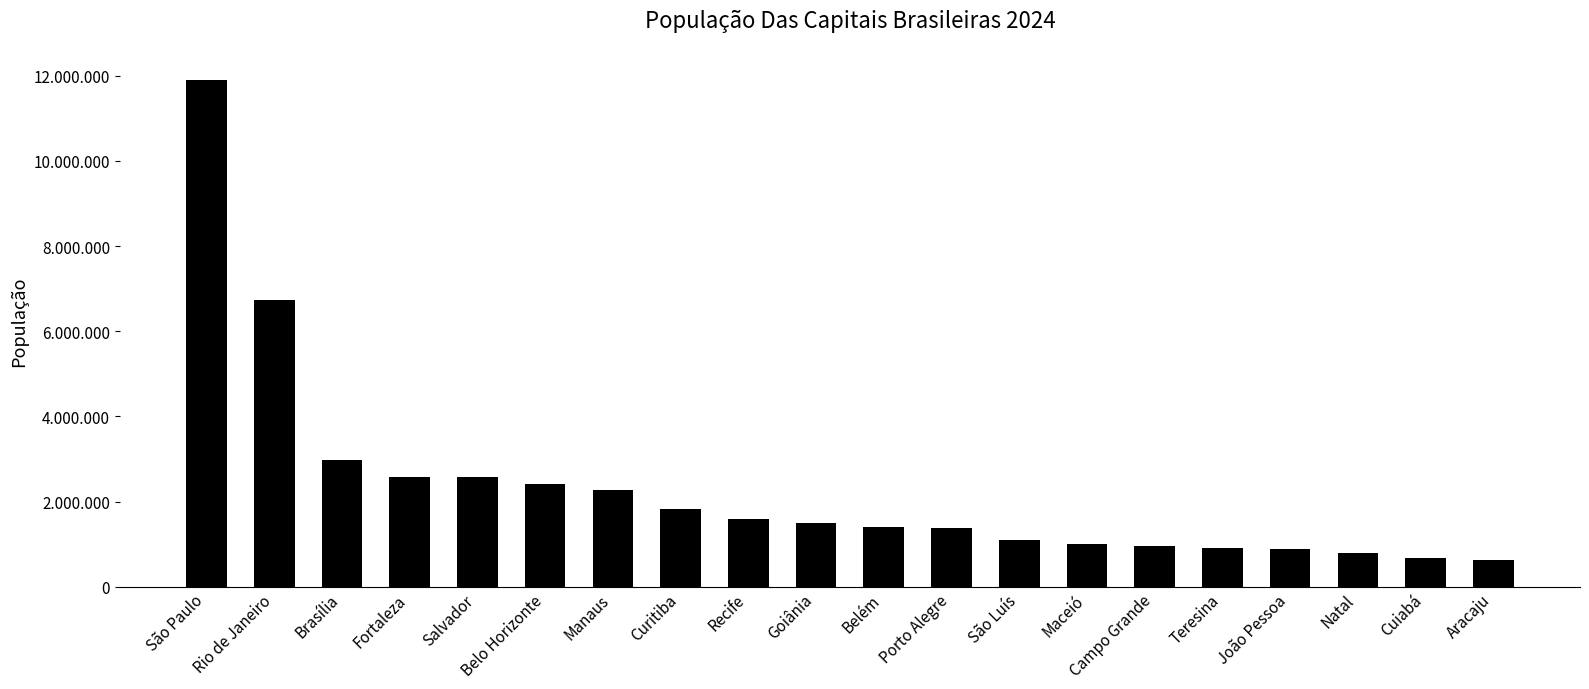

What is the label of the 12th bar from the right?

Recife